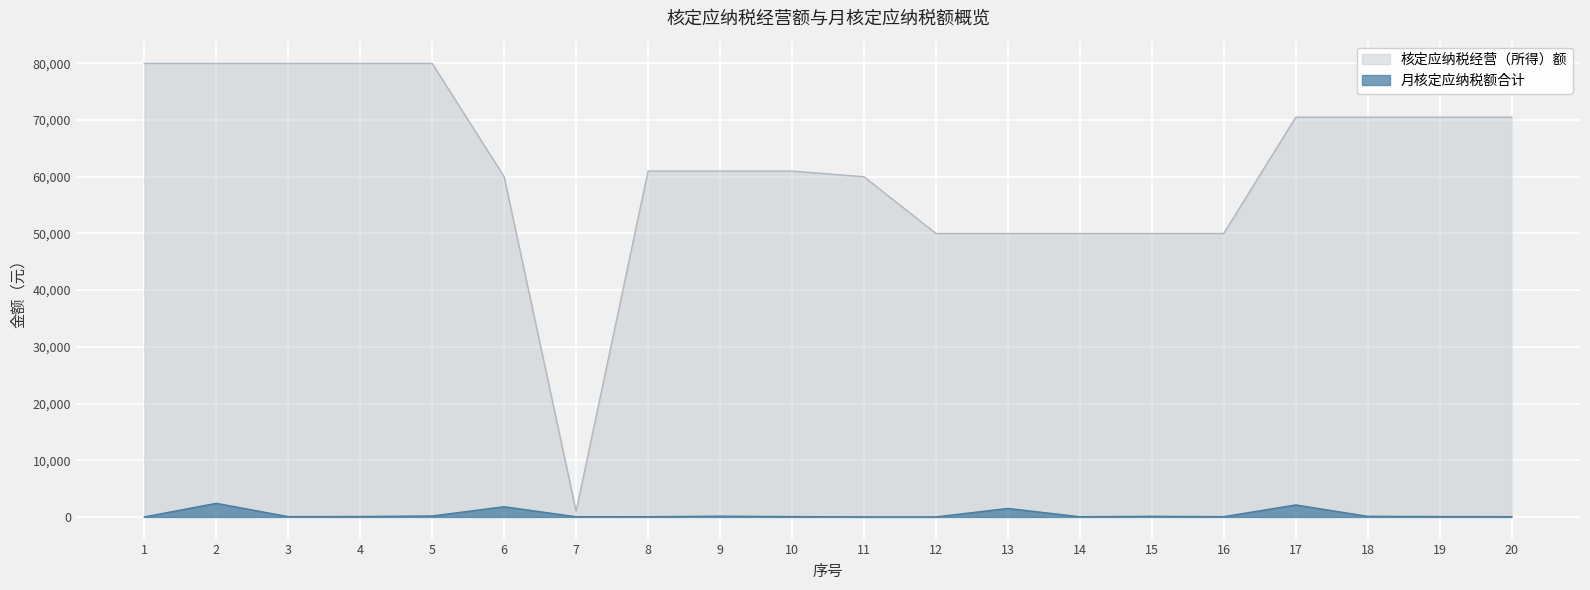

Where is the first local minimum for 月核定应纳税额合计?

3